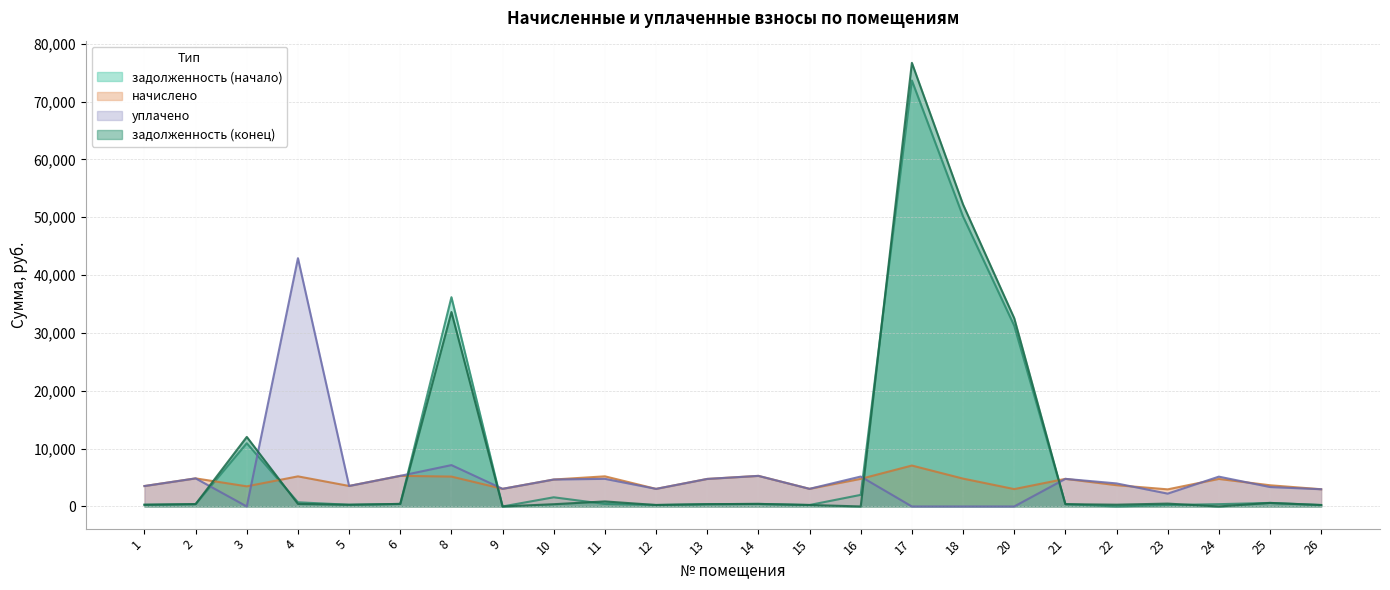

What is the maximum value shown in the chart?

76689.6